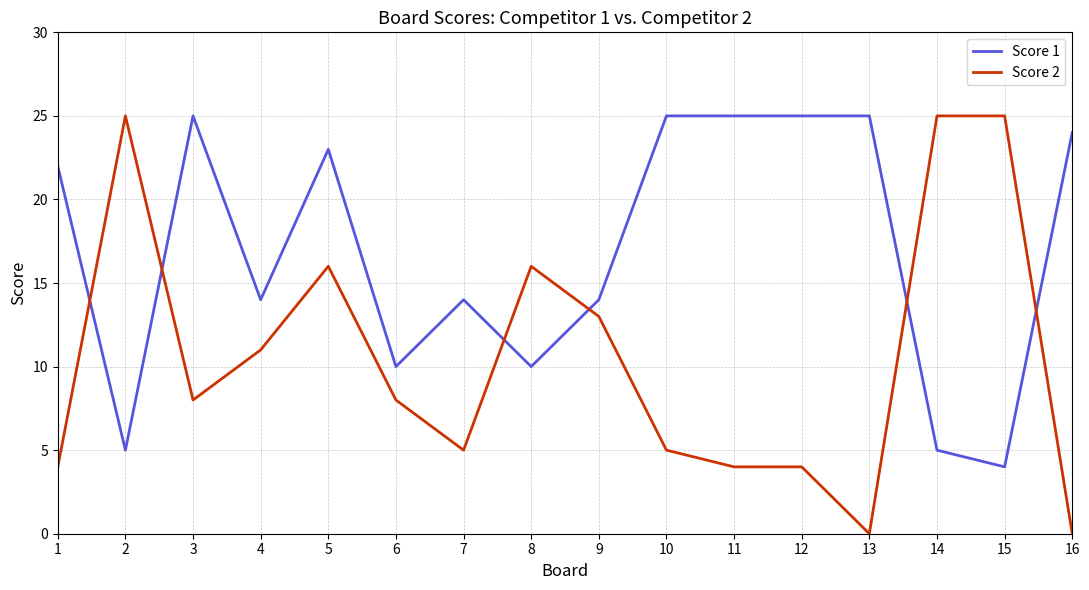

What is the total value across all series at 12?

29